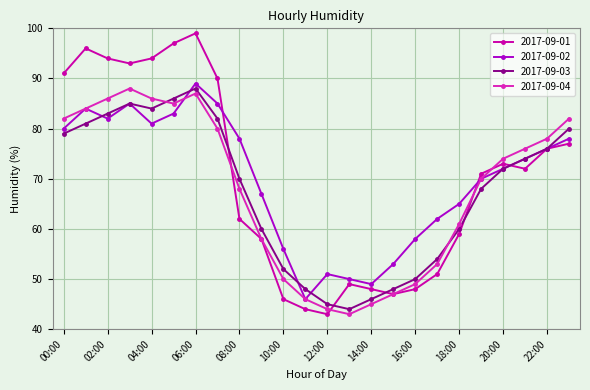

At how many categories does at least one series exceed 63?

16